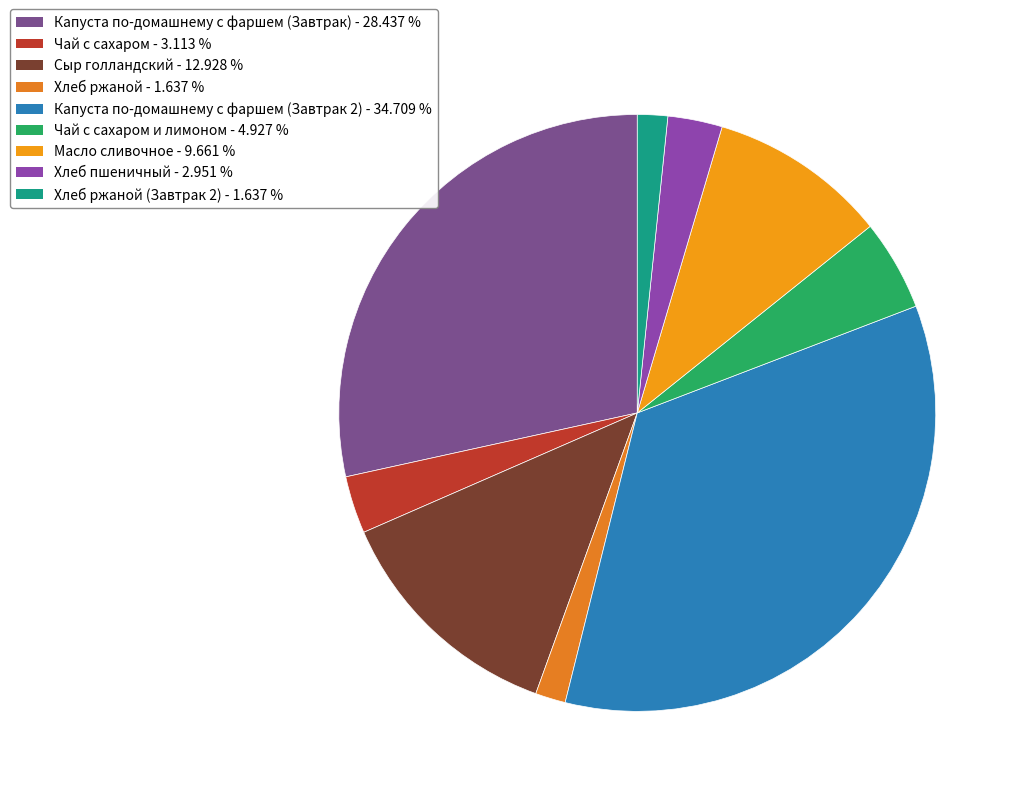

Count the number of slices in the pie.

9